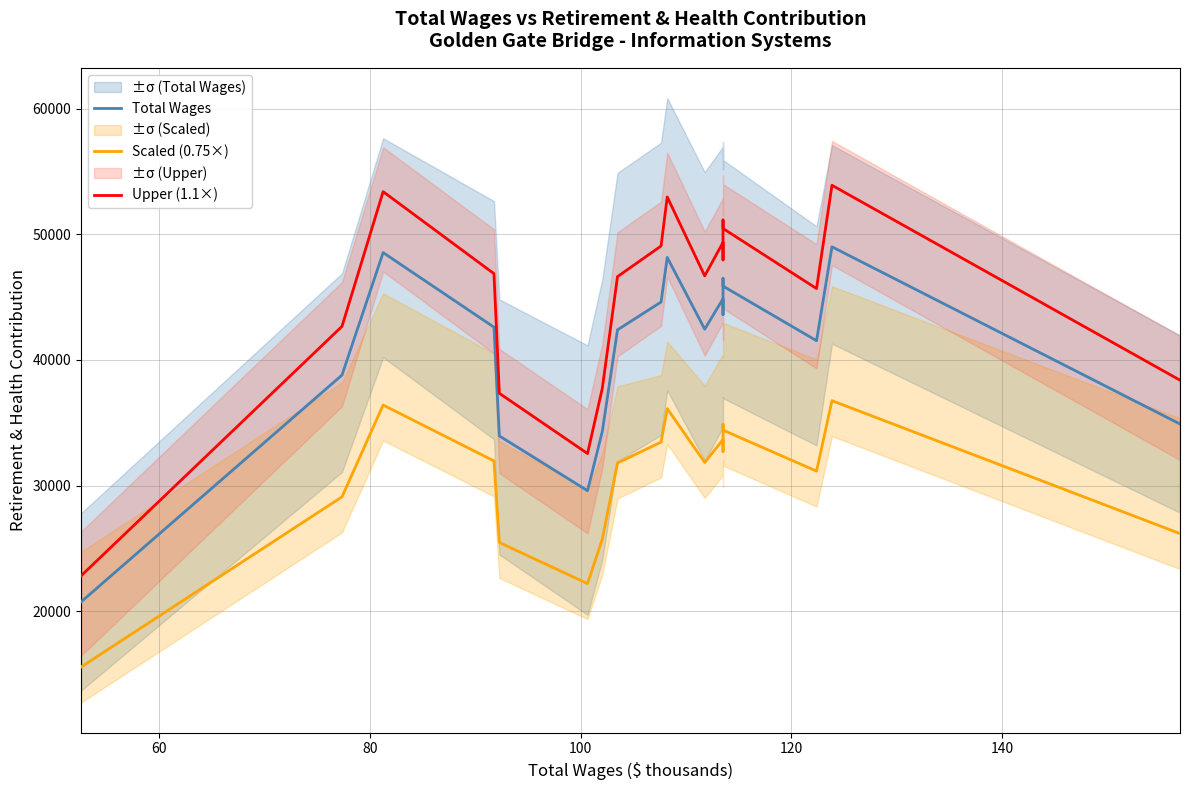

How many interior local valleys does the Total Wages series have?

4